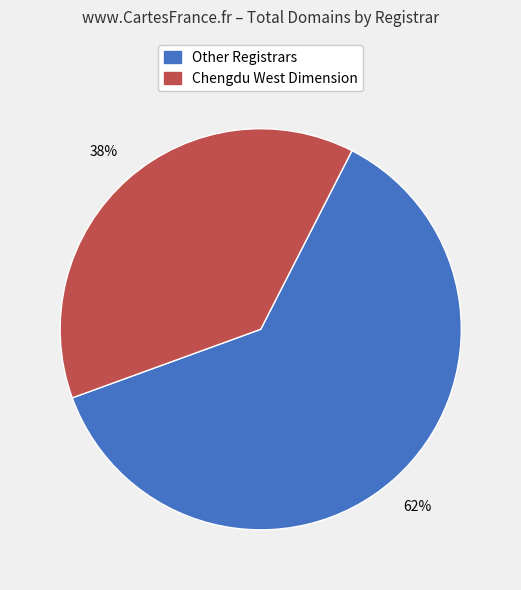

To the nearest percent, what is the difference between the largest and smallest slice percentages?

24%